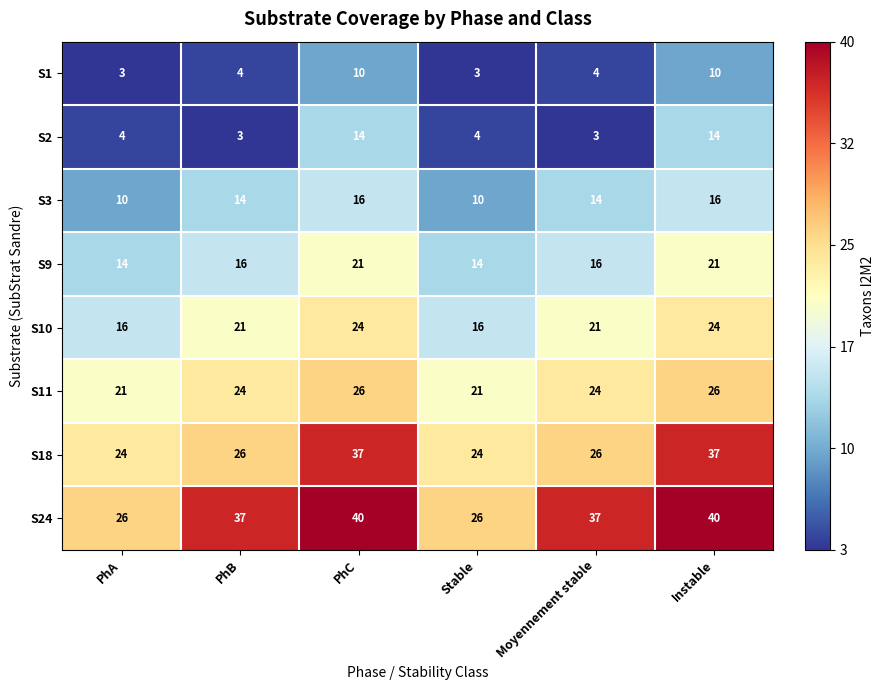

What is the greatest value displayed?

40